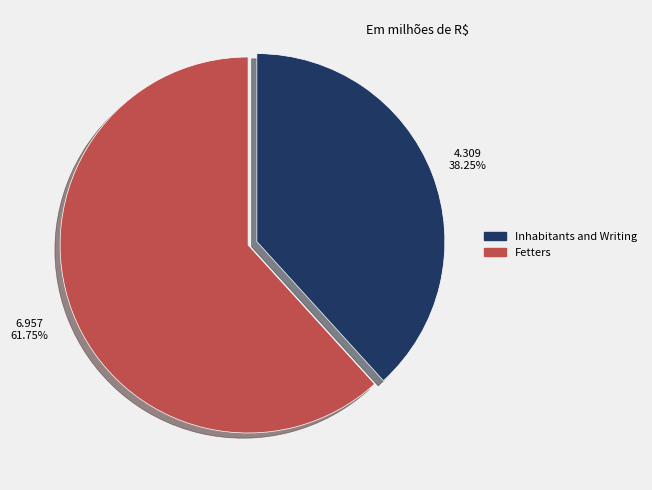

Which category has the biggest portion of the pie?

Fetters